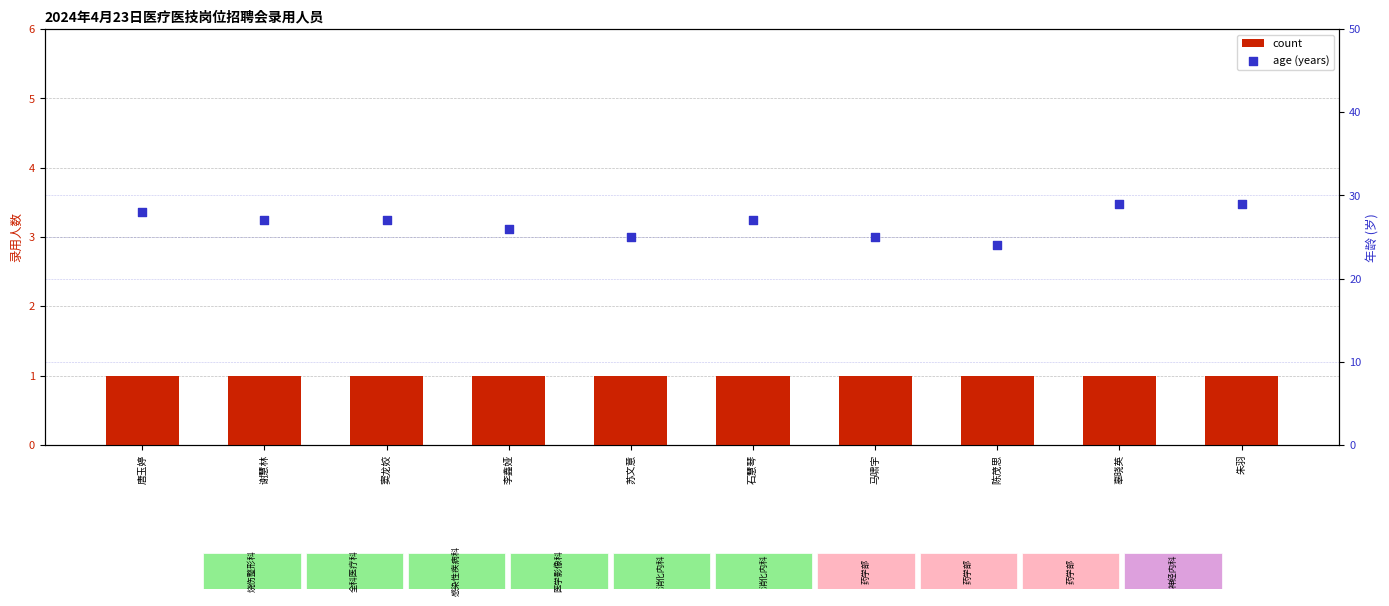

Which series has the largest total across all categories?

age (years)